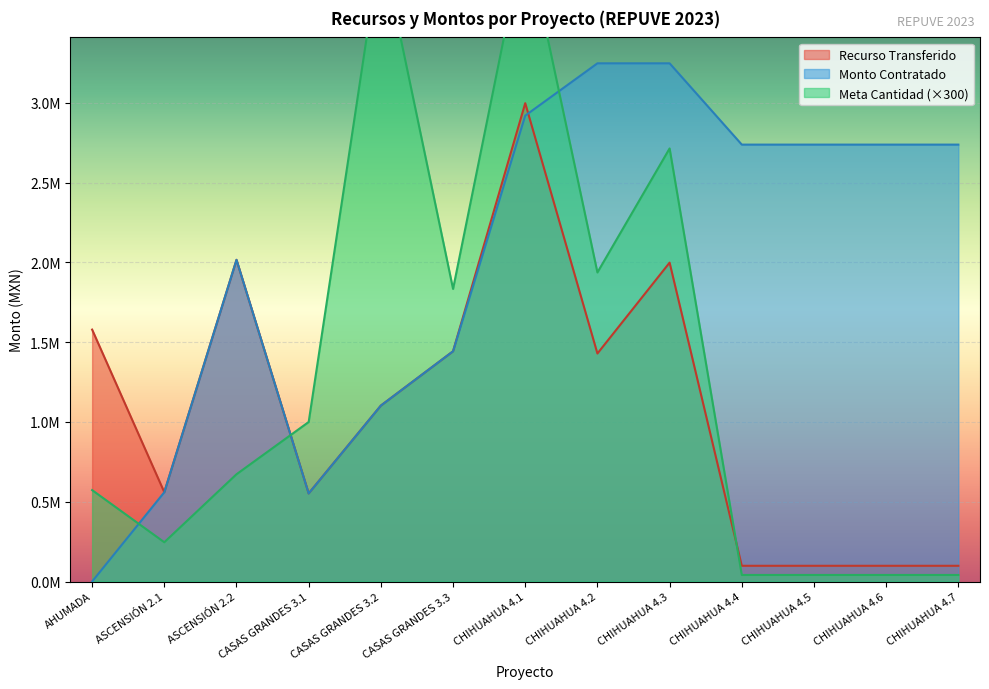

Reading left to right, transcribe all the data shown in this chart.

Recurso Transferido: AHUMADA=1578420.0	ASCENSIÓN 2.1=559440.0	ASCENSIÓN 2.2=2015482.5	CASAS GRANDES 3.1=551938.6	CASAS GRANDES 3.2=1102331.1	CASAS GRANDES 3.3=1442630.3	CHIHUAHUA 4.1=2997000.0	CHIHUAHUA 4.2=1428570.0	CHIHUAHUA 4.3=1998000.0	CHIHUAHUA 4.4=98567.3	CHIHUAHUA 4.5=98567.3	CHIHUAHUA 4.6=98567.3	CHIHUAHUA 4.7=98567.3
Monto Contratado: AHUMADA=0.0	ASCENSIÓN 2.1=559440.0	ASCENSIÓN 2.2=2015482.5	CASAS GRANDES 3.1=551938.6	CASAS GRANDES 3.2=1102331.1	CASAS GRANDES 3.3=1442630.3	CHIHUAHUA 4.1=2919280.7	CHIHUAHUA 4.2=3246828.4	CHIHUAHUA 4.3=3246828.4	CHIHUAHUA 4.4=2737496.4	CHIHUAHUA 4.5=2737496.4	CHIHUAHUA 4.6=2737496.4	CHIHUAHUA 4.7=2737496.4
Meta Cantidad: AHUMADA=572736.0	ASCENSIÓN 2.1=246000.0	ASCENSIÓN 2.2=672000.0	CASAS GRANDES 3.1=999600.0	CASAS GRANDES 3.2=3998400.0	CASAS GRANDES 3.3=1833300.0	CHIHUAHUA 4.1=4066500.0	CHIHUAHUA 4.2=1936500.0	CHIHUAHUA 4.3=2713500.0	CHIHUAHUA 4.4=41100.0	CHIHUAHUA 4.5=41100.0	CHIHUAHUA 4.6=41100.0	CHIHUAHUA 4.7=41100.0